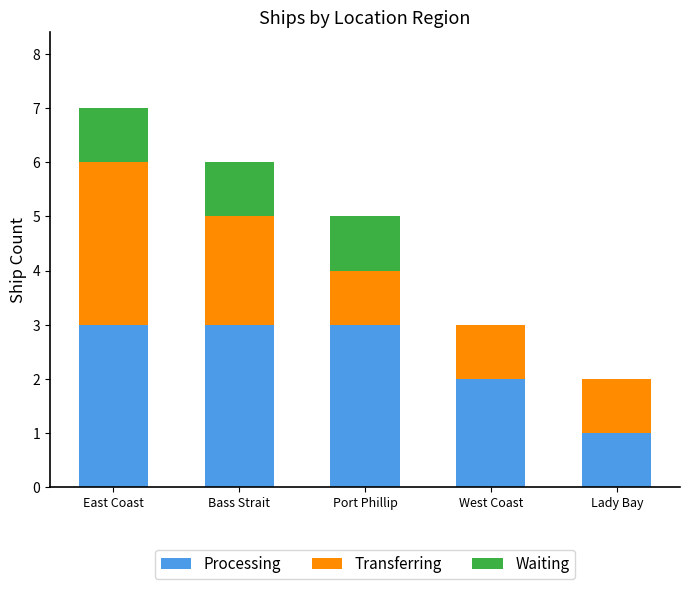

The value of Processing at West Coast is 3. True or false?

False